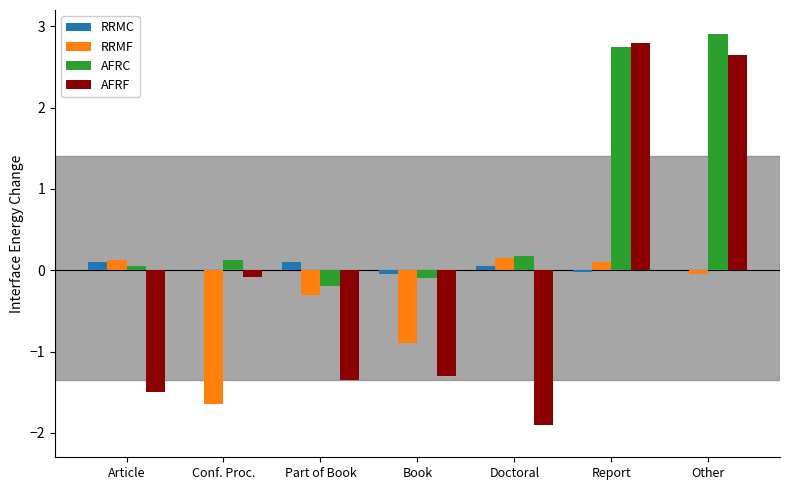

What is the sum of all AFRF values?

-0.7